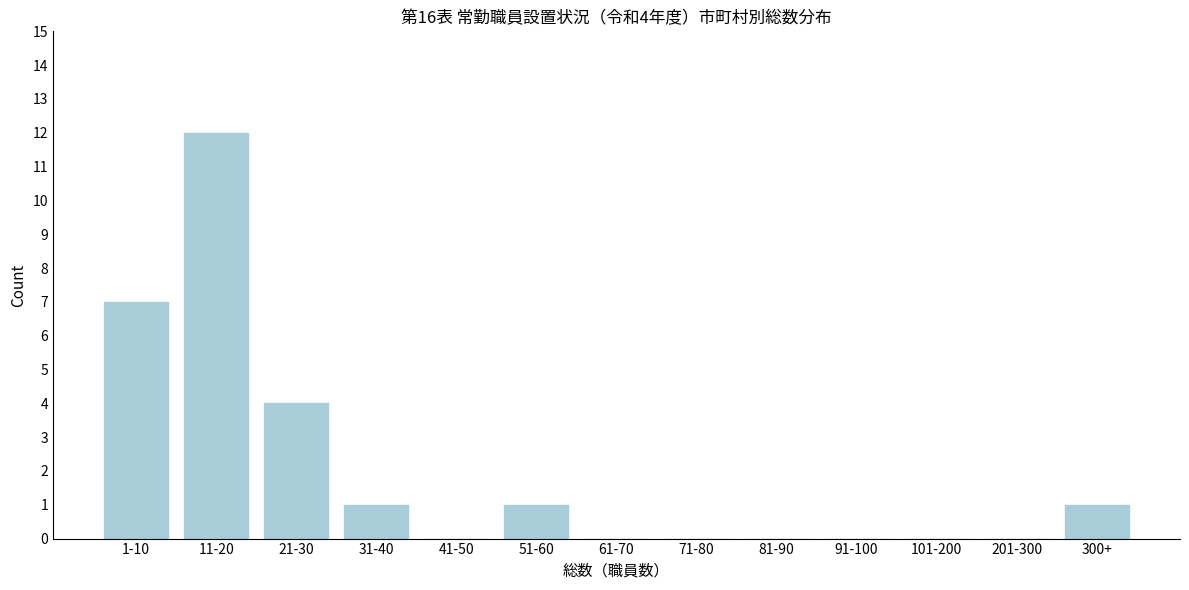

Reading right to left, list all the values displayed in this chart.

300+=1	201-300=0	101-200=0	91-100=0	81-90=0	71-80=0	61-70=0	51-60=1	41-50=0	31-40=1	21-30=4	11-20=12	1-10=7